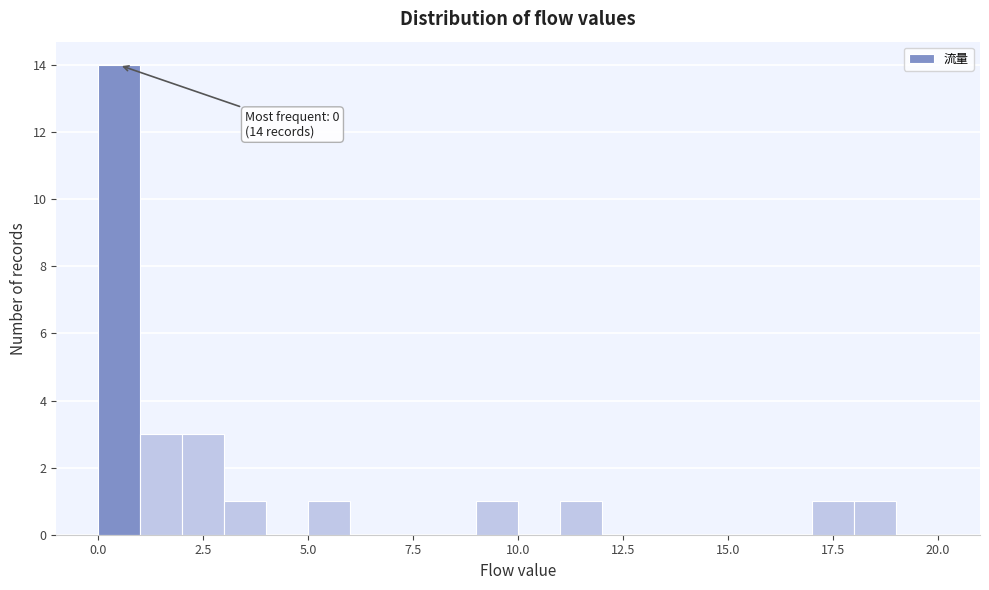

Read against the x-axis, roughly where is the centre of the tallest bar?

0.5